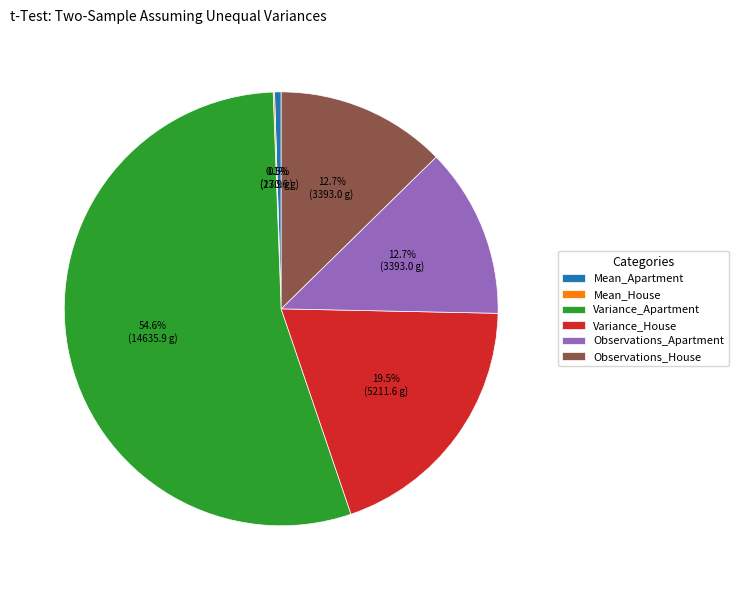

Do Mean_Apartment and Variance_House together represent more than half of the pie?

No